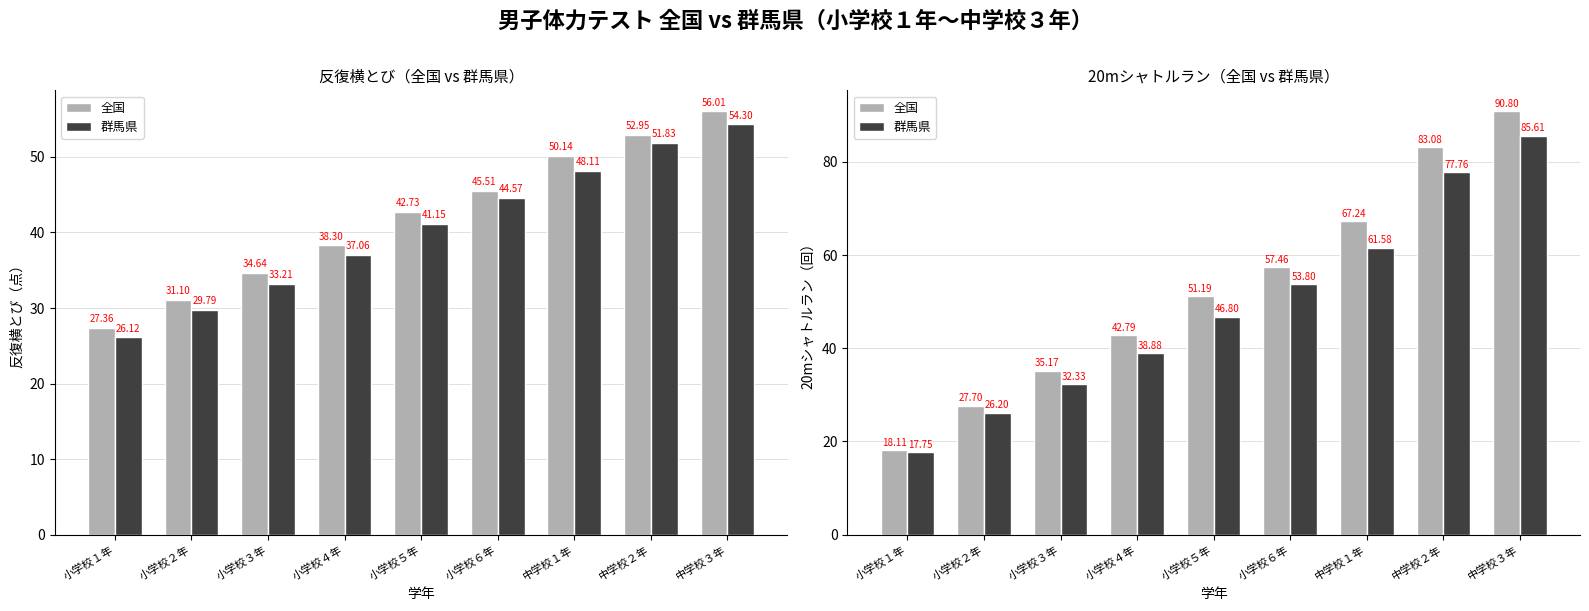

What position from the left is 中学校３年?

9